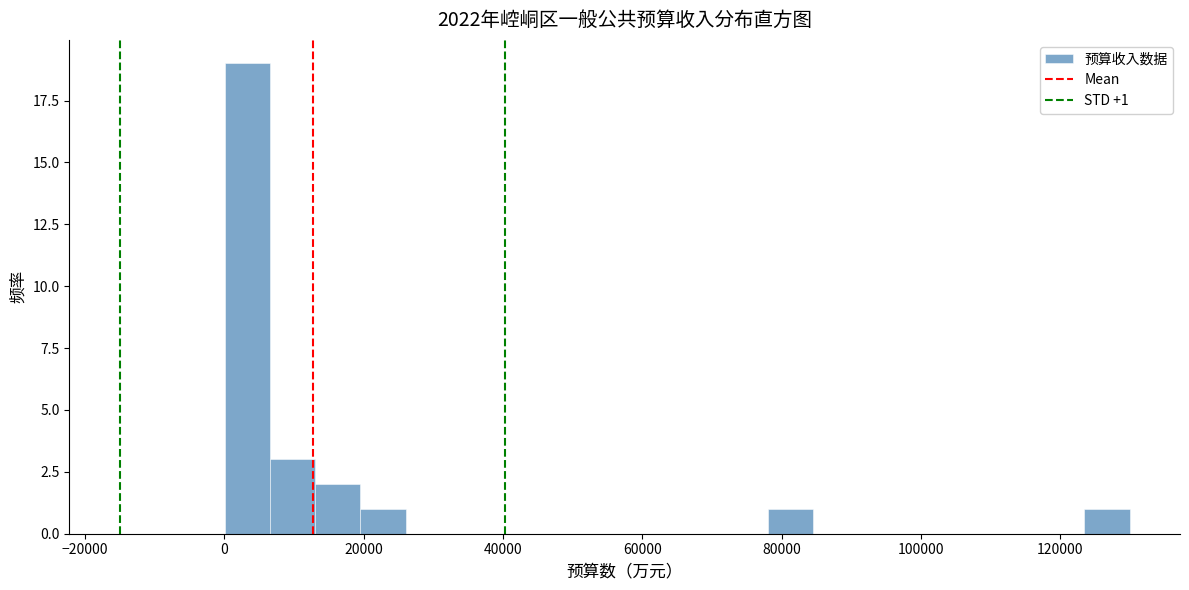

Read against the x-axis, roughly where is the centre of the tallest bar?

4000